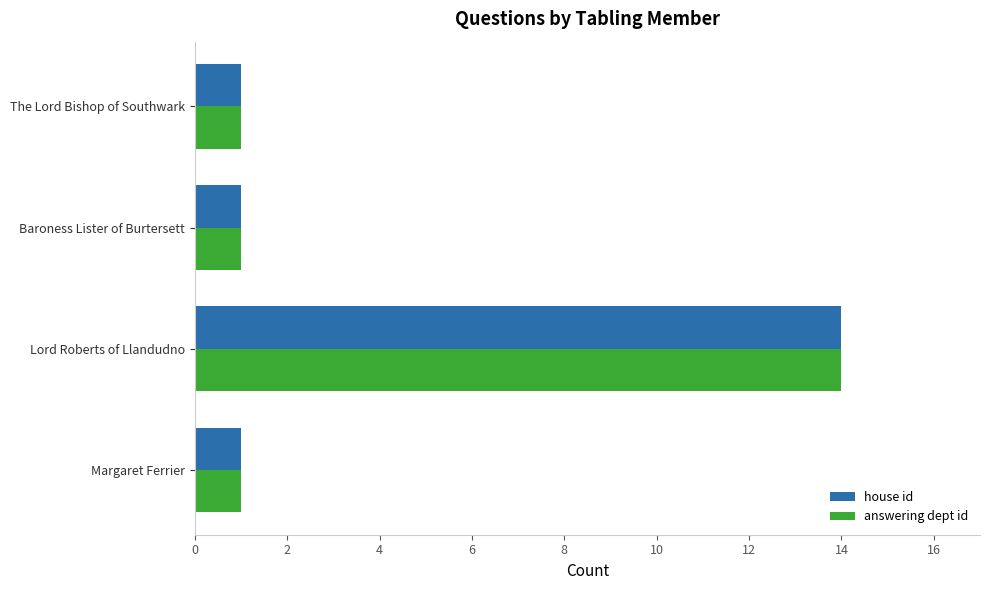

At which category is the sum across all series the highest?

Lord Roberts of Llandudno